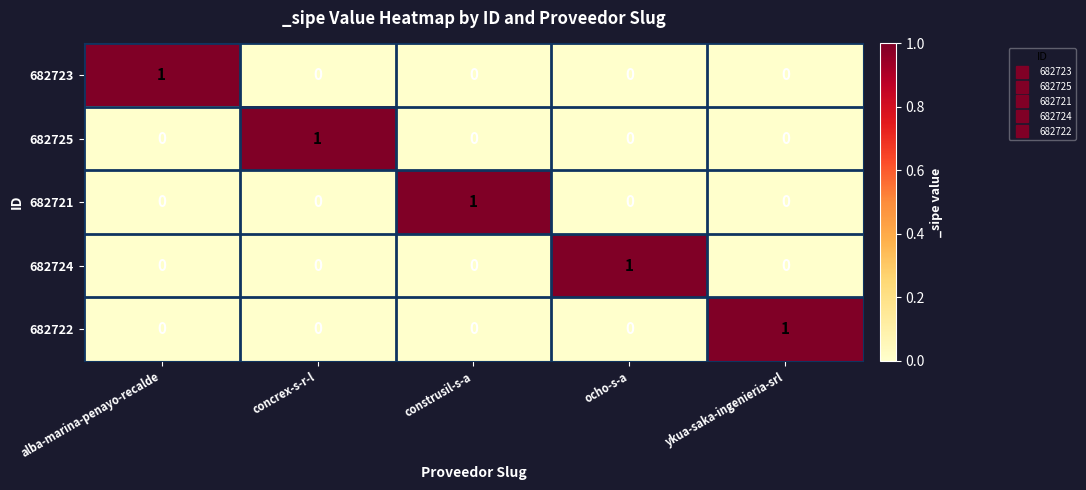

Which category has the highest value in the 682721 series?

construsil-s-a